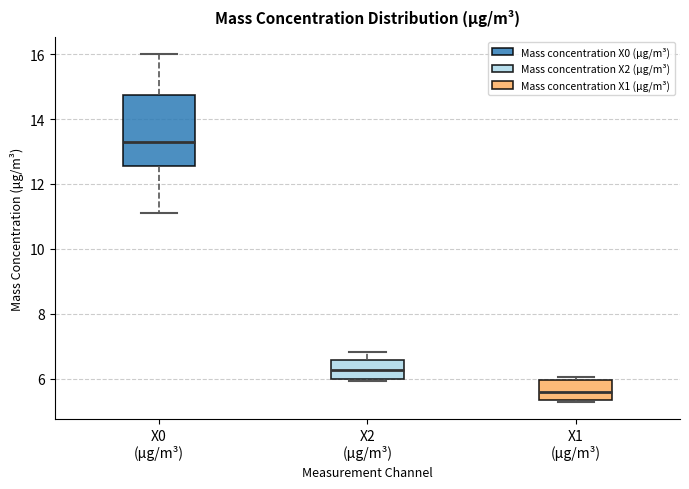

Reading left to right, transcribe this box plot: for each box, give where its median line is, the range the box spans, and where its two whiskers end, as read against the y-axis. The values are not printed on the chart, so give them approximately, as read against the axis.

X0 (μg/m³): median 13.4, box 12.6 to 14.8, whiskers 11.2 to 16.0
X2 (μg/m³): median 6.2, box 6.0 to 6.6, whiskers 6.0 (just below the box's lower edge) to 6.8
X1 (μg/m³): median 5.6, box 5.4 to 6.0, whiskers 5.2 to 6.0 (just above the box's upper edge)